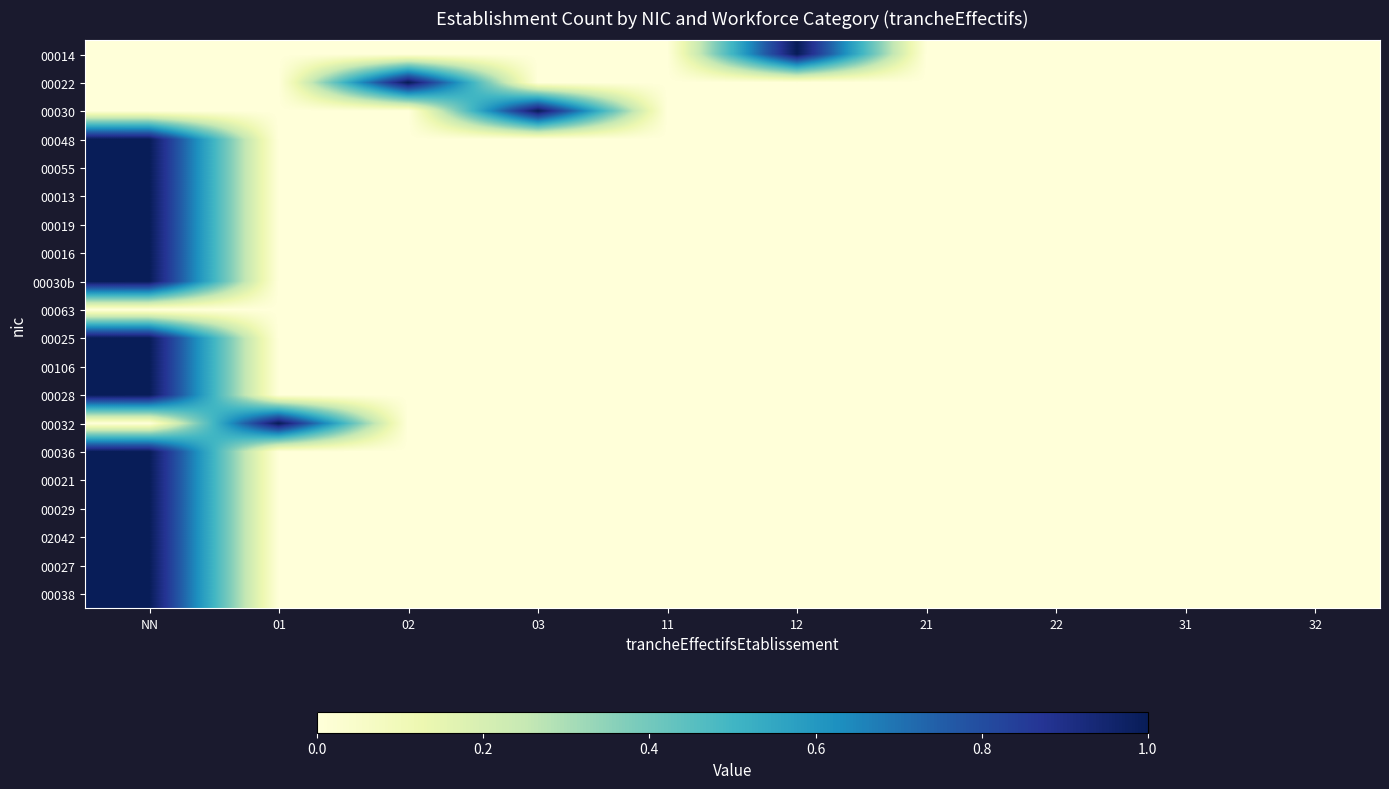

Count the number of data series in this chart.

20